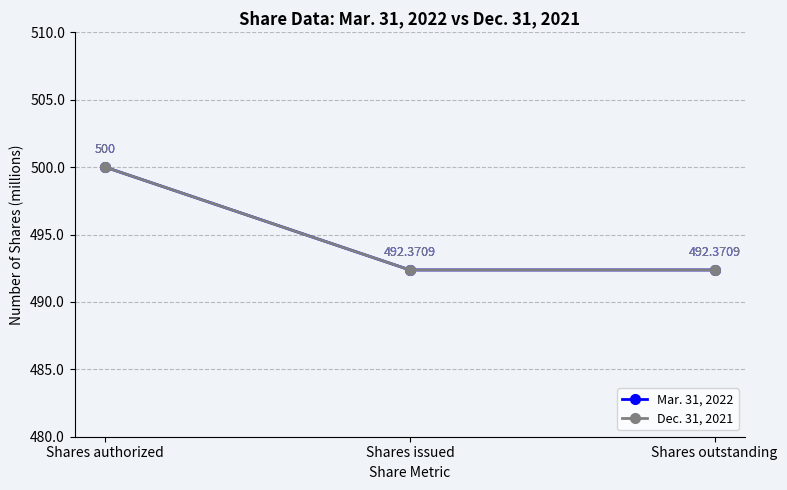

Which series has the largest total across all categories?

Mar. 31, 2022